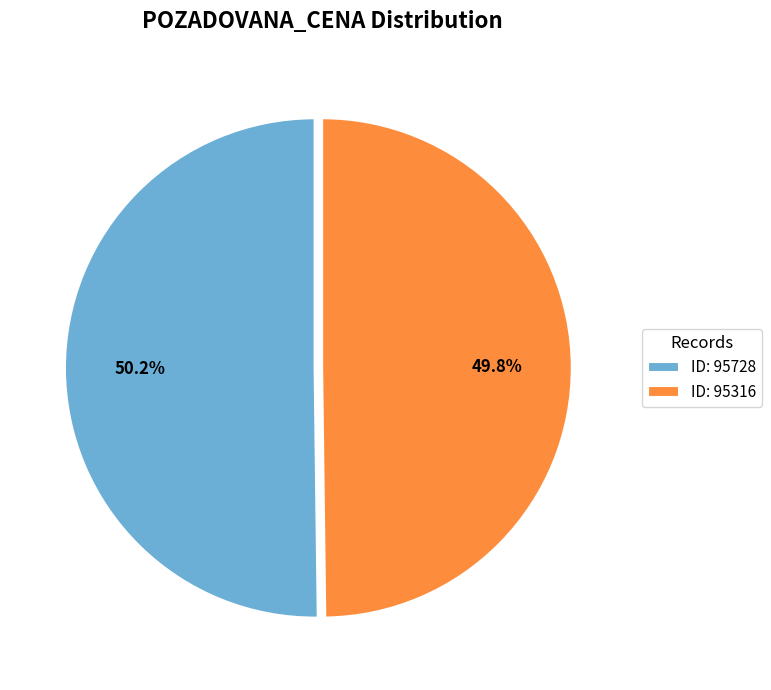

Approximately how many times larger is the value at ID: 95728 compared to ID: 95316?

1.0